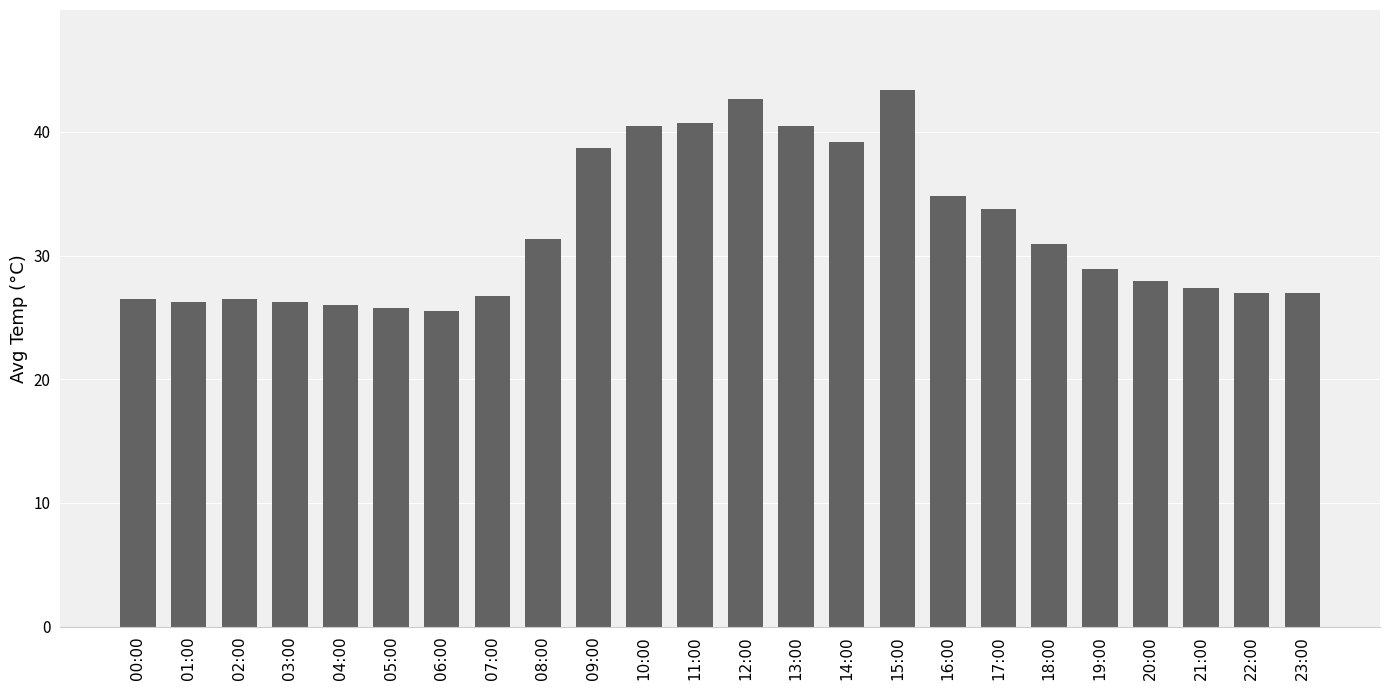

What is the difference between the values at 12:00 and 10:00?

2.2